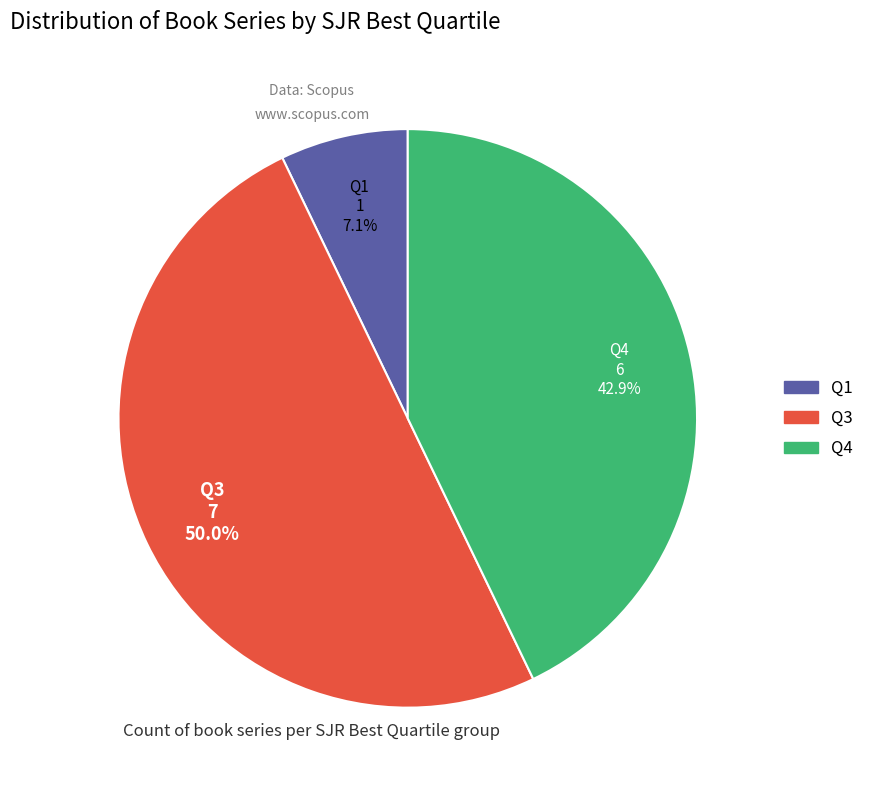

To the nearest percent, what is the average slice percentage?

33%